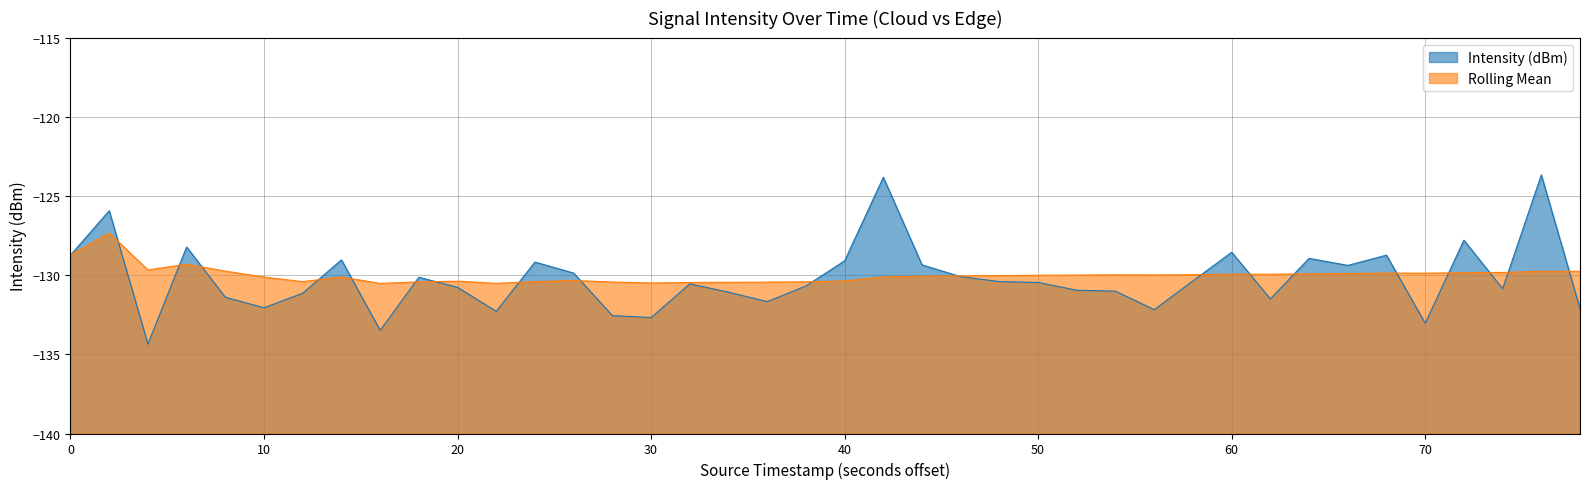

How many intersections are there between Rolling Mean and Intensity (dBm)?

19